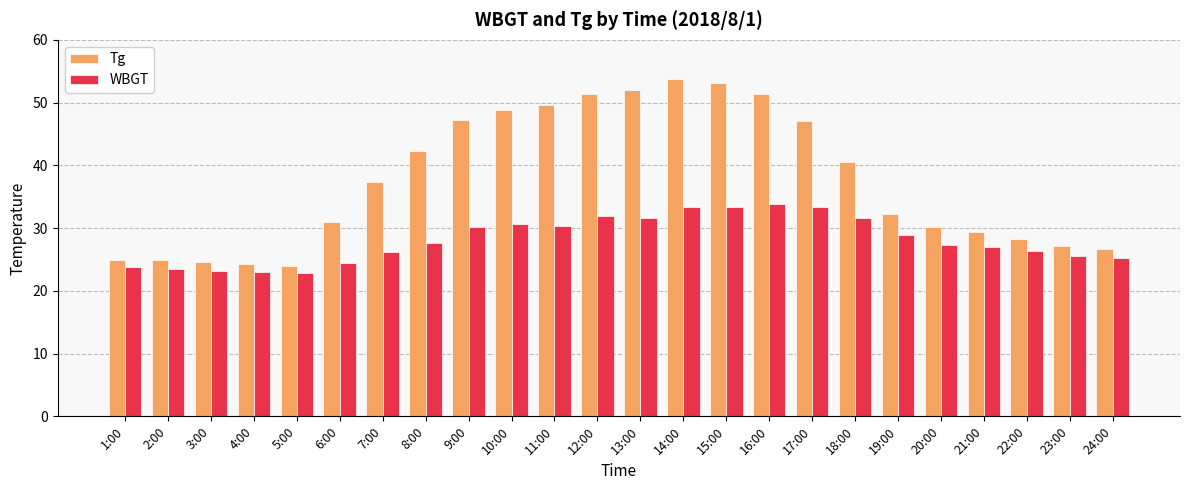

Are the bars horizontal?

No